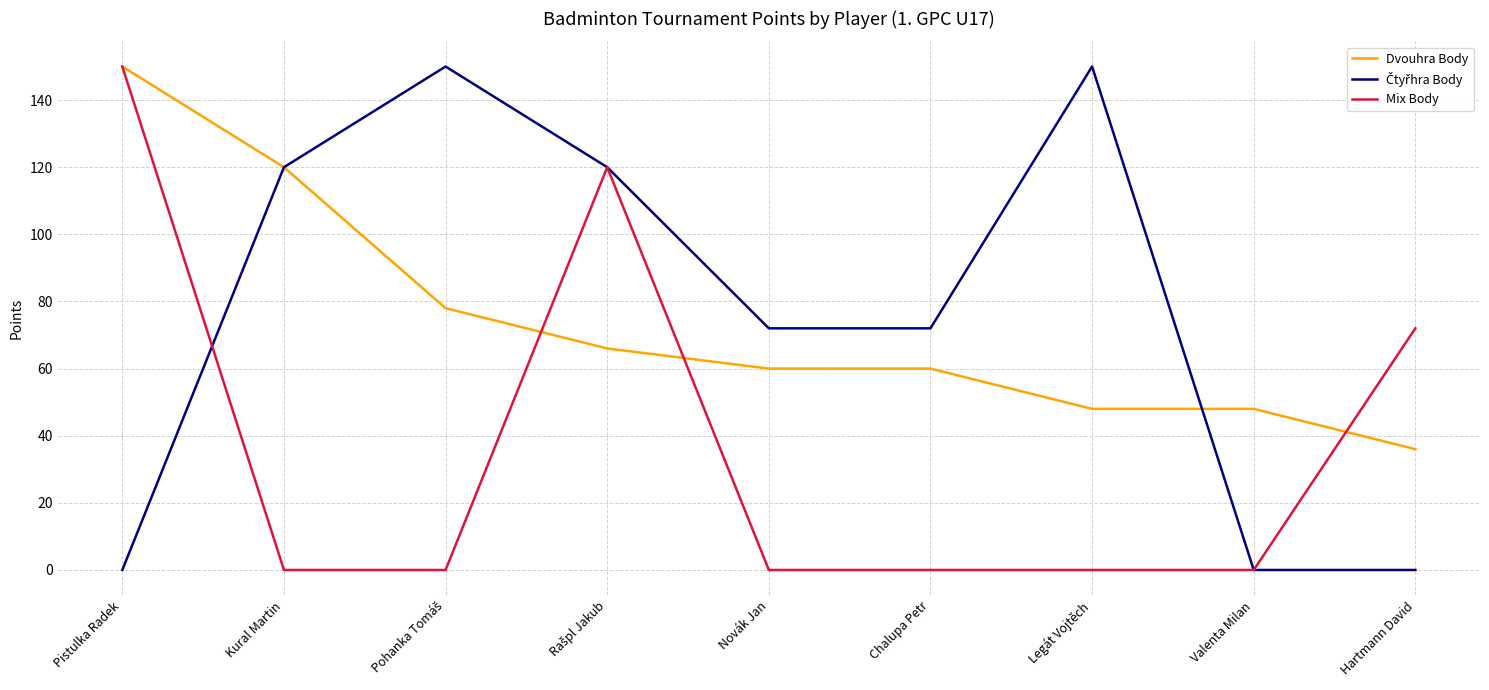

What is the sum of all Dvouhra Body values?

666